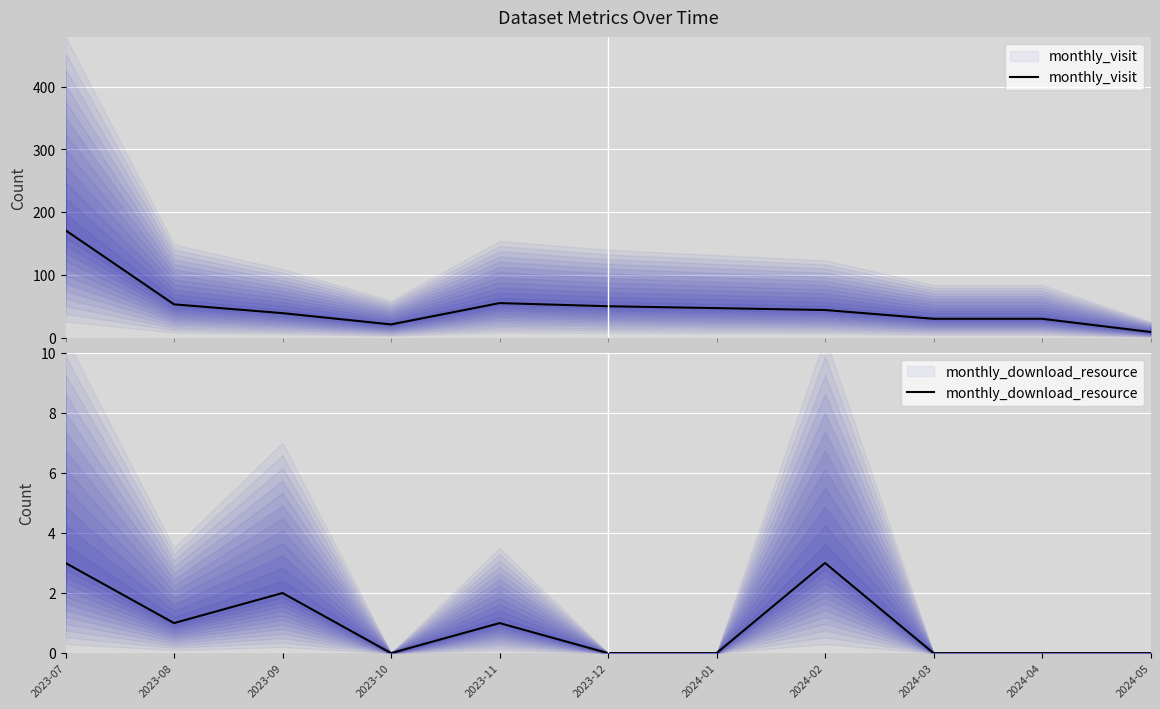

List the series in order of their overall mean, highest first.

monthly_visit, monthly_download_resource